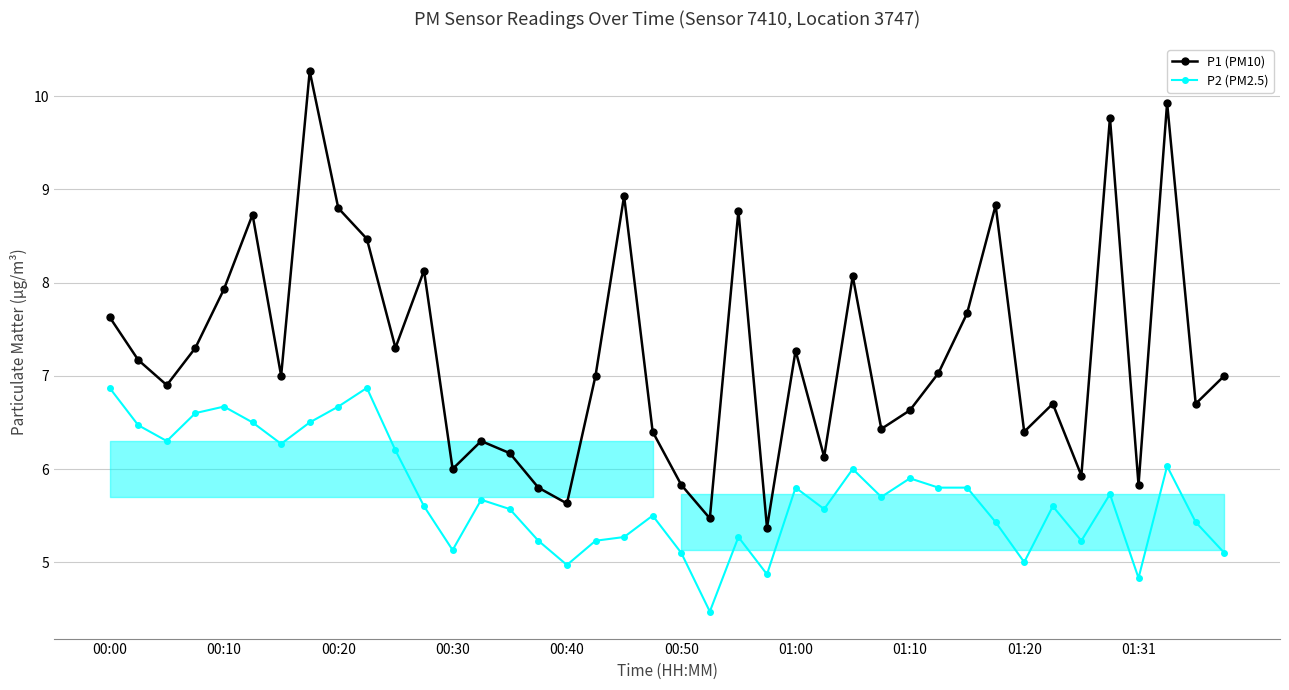

True or false: P1 (PM10) has more than 2 interior local peaks.

True